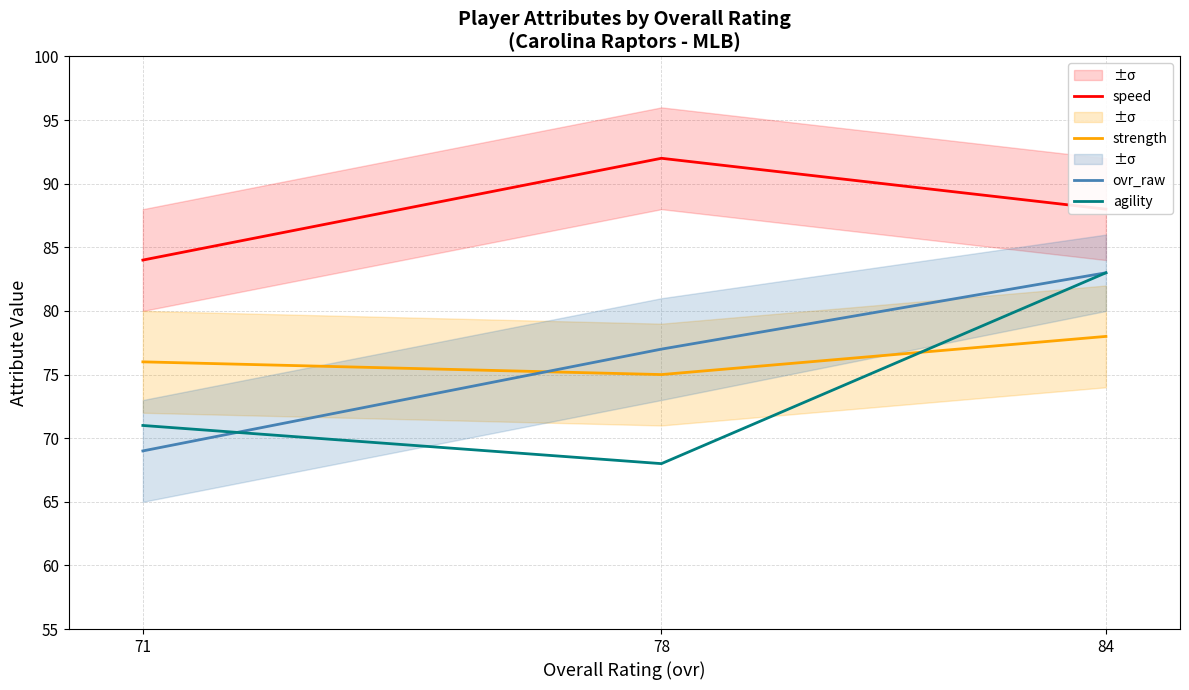

How many data points in strength are above 76?

1